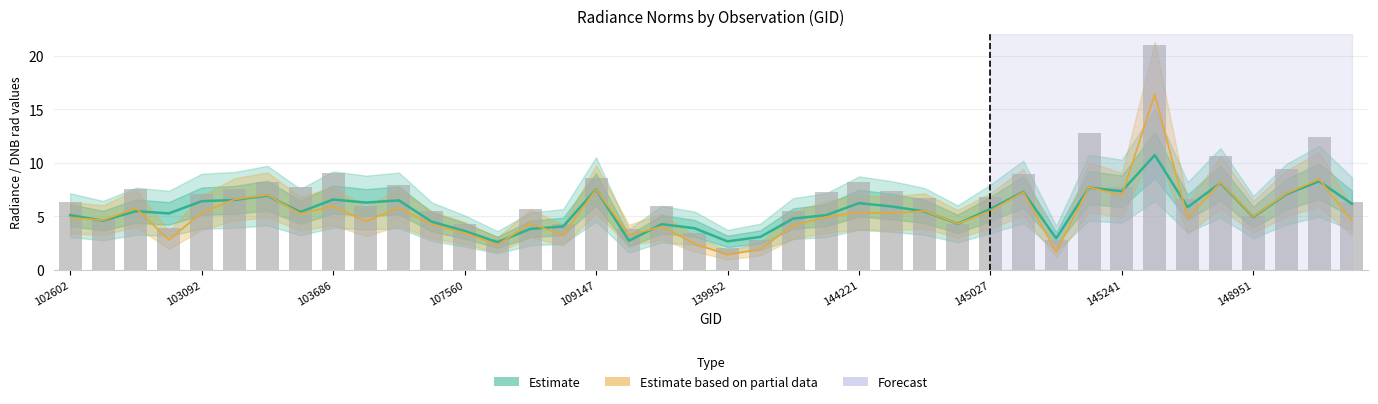

The value at 38 is 12.4. True or false?

True